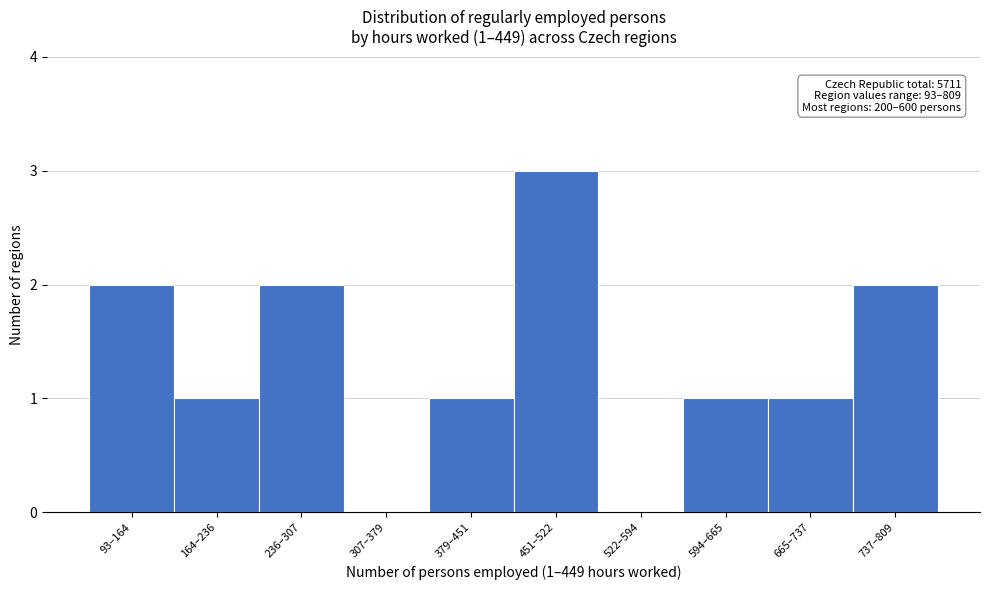

Reading left to right, what are all the values shown in this chart?

93–164=2	164–236=1	236–307=2	307–379=0	379–451=1	451–522=3	522–594=0	594–665=1	665–737=1	737–809=2